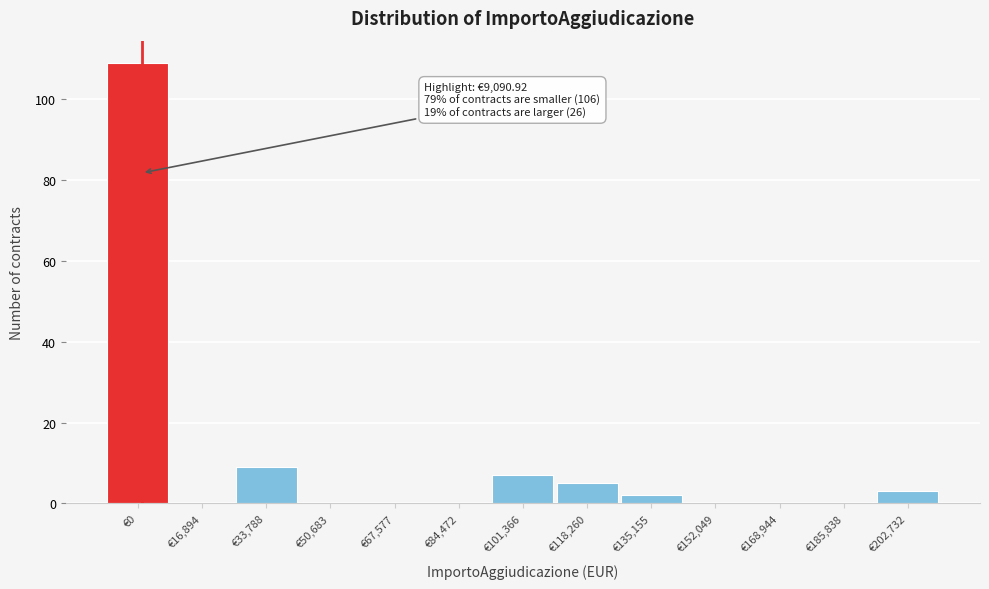

Reading right to left, transcribe all the data shown in this chart.

€202,732=3	€185,838=0	€168,944=0	€152,049=0	€135,155=2	€118,260=5	€101,366=7	€84,472=0	€67,577=0	€50,683=0	€33,788=9	€16,894=0	€0=109